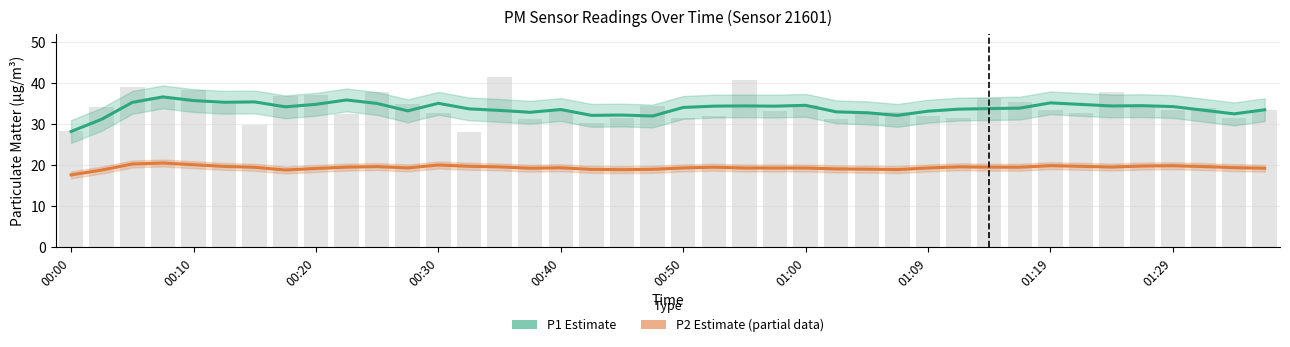

What value does the P1 (Estimate) series have at 14?

33.4